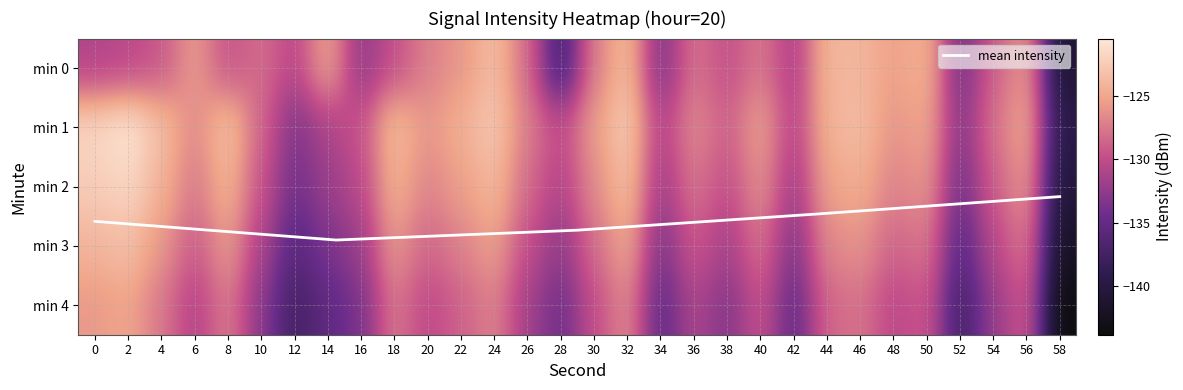

What is the maximum value shown in the chart?

-120.5